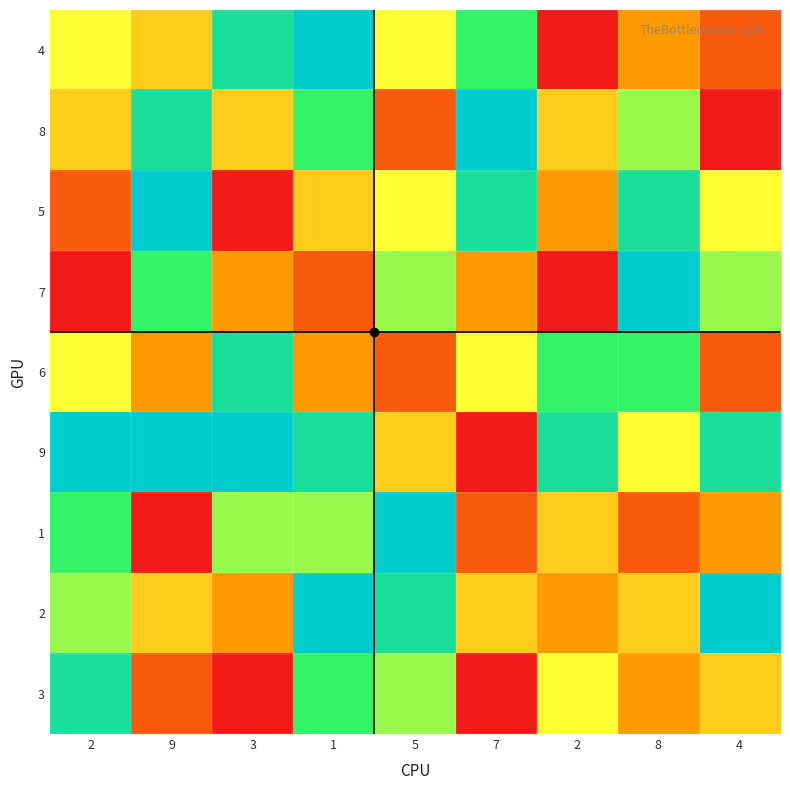

Which category has the lowest value across all series?

2